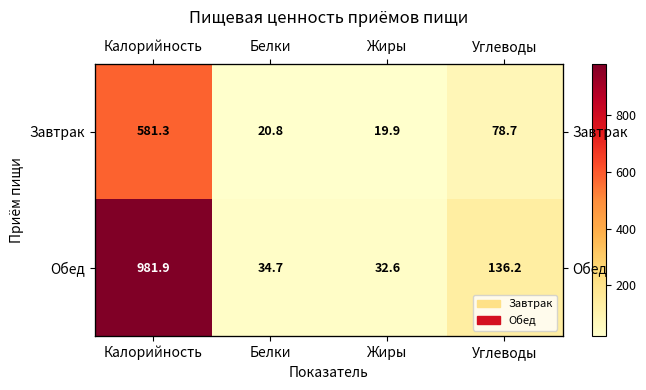

What is the smallest value displayed?

19.9